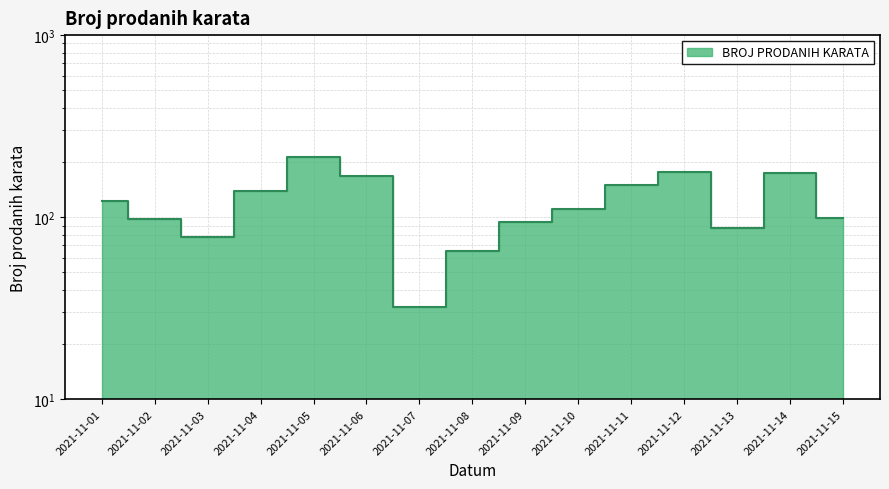

Reading left to right, extract all data points from this chart.

2021-11-01=123	2021-11-02=98	2021-11-03=78	2021-11-04=140	2021-11-05=215	2021-11-06=169	2021-11-07=32	2021-11-08=65	2021-11-09=94	2021-11-10=111	2021-11-11=150	2021-11-12=178	2021-11-13=87	2021-11-14=174	2021-11-15=99